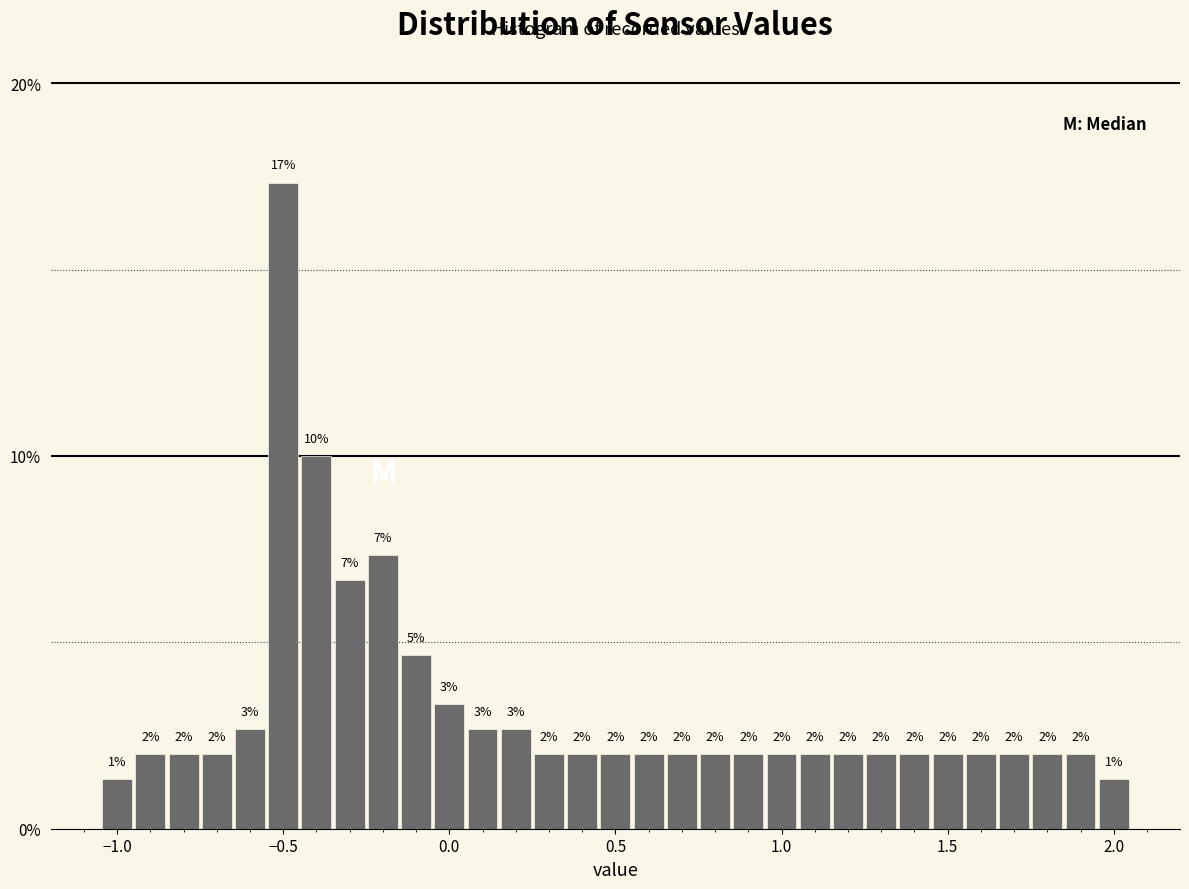

Read against the x-axis, roughly where is the centre of the tallest bar?

-0.50